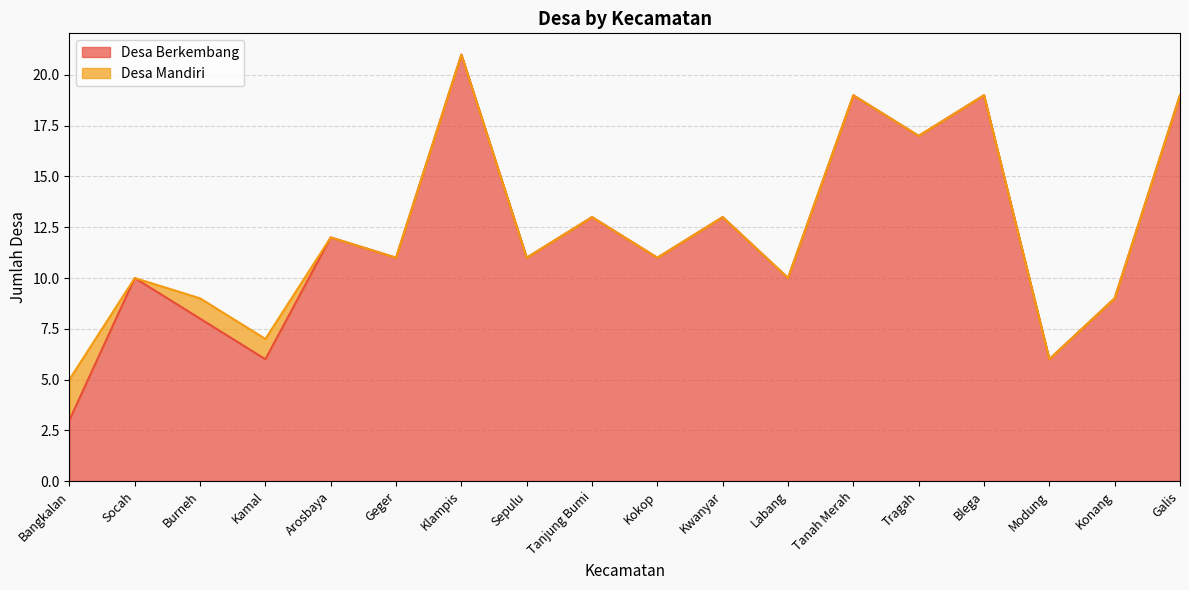

The chart shows a value of 21 at Klampis. True or false?

True